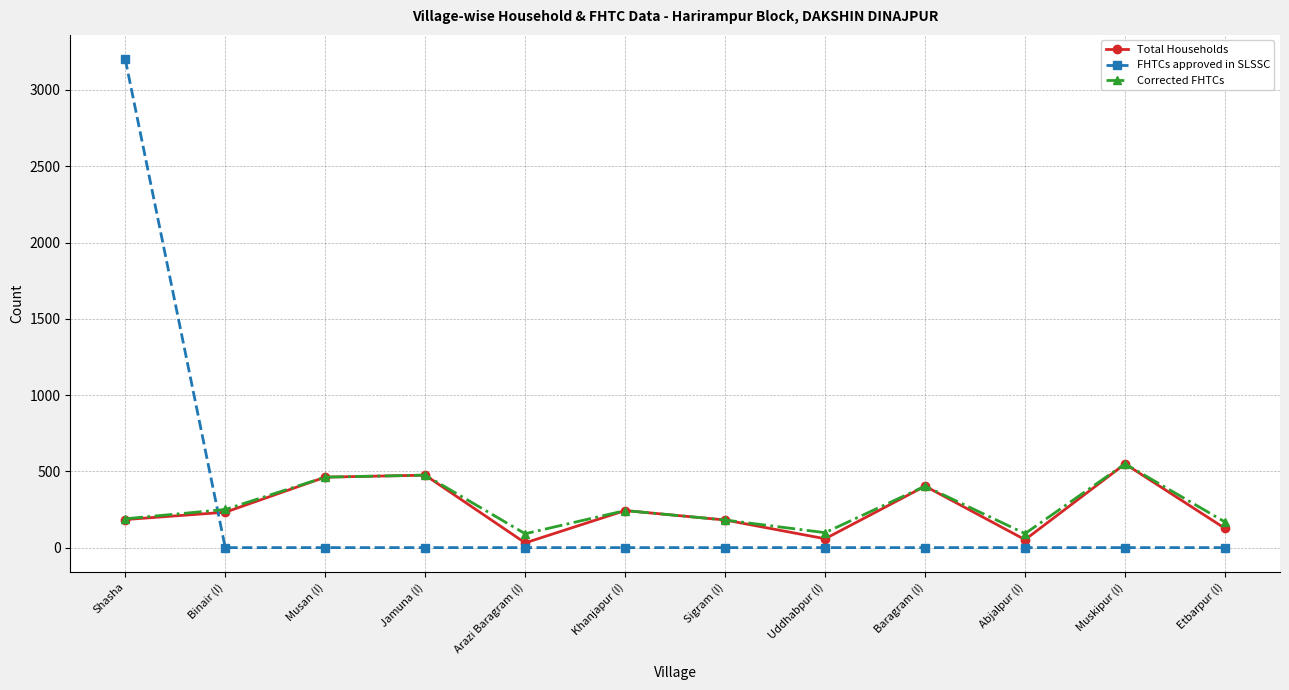

How many interior local peaks does the Total Households series have?

4